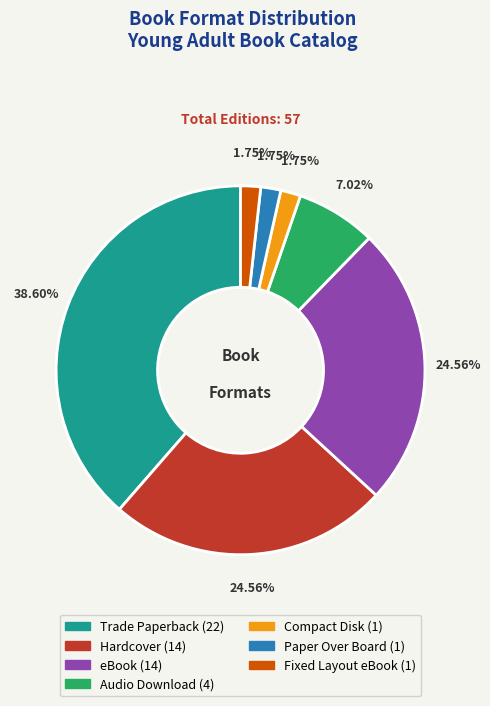

To the nearest percent, what portion does Audio Download represent?

7%